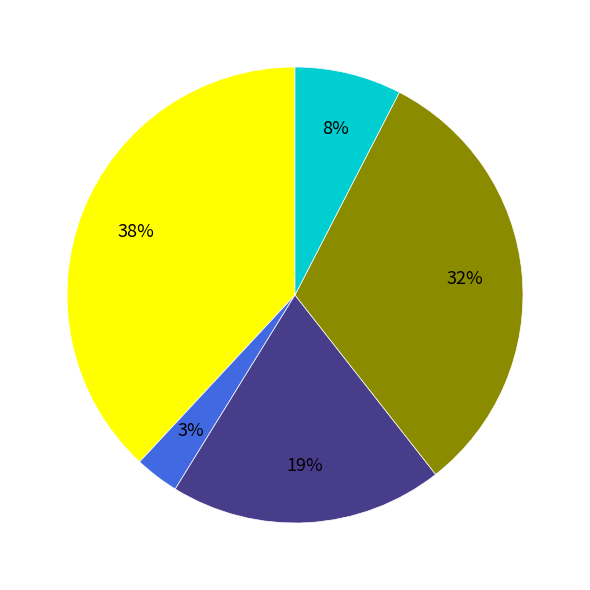

Is there a majority slice in this chart?

No